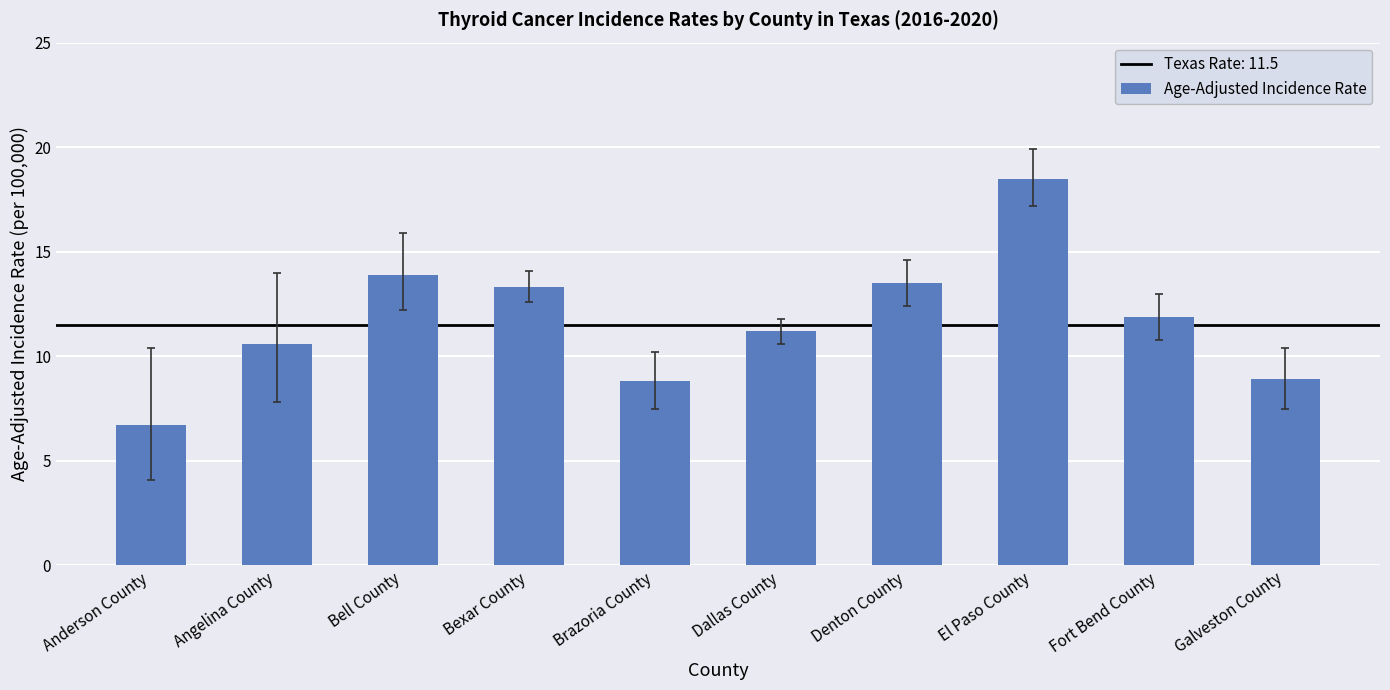

What is the ratio of the value at Dallas County to the value at Denton County?

0.8